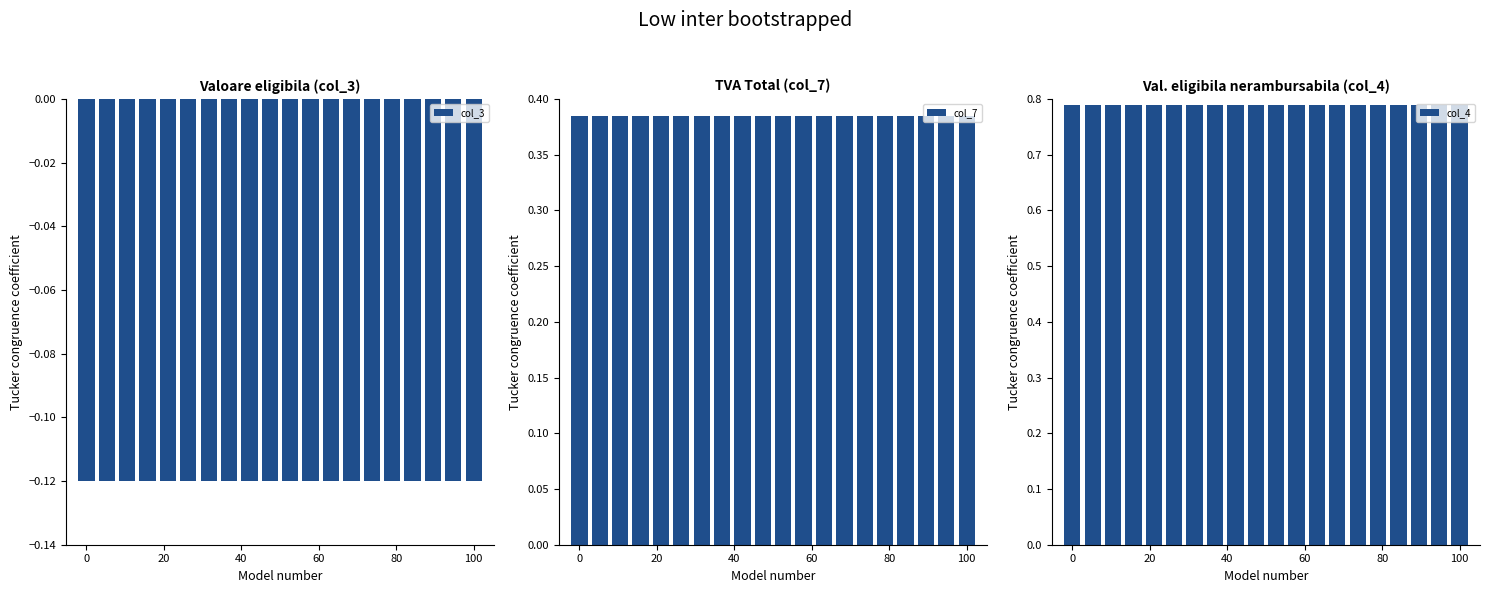

Is it true that col_3 equals -0.1 at 0?

True